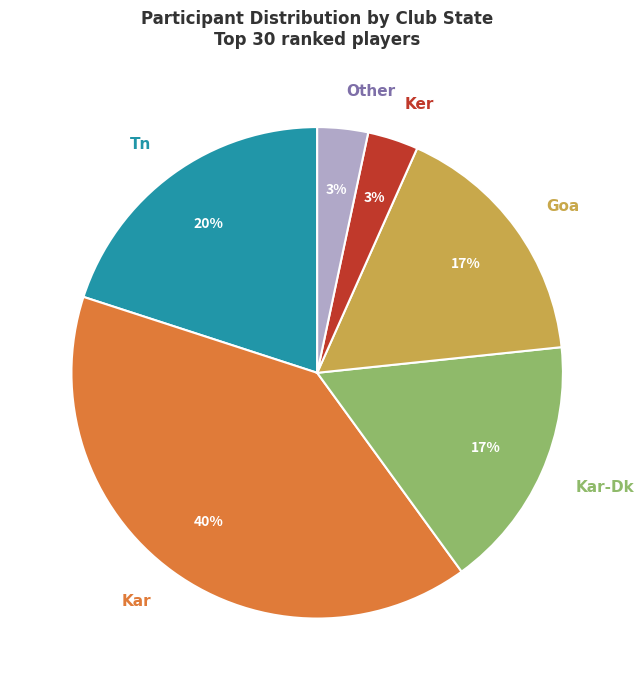

Do Other and Kar together represent more than half of the pie?

No